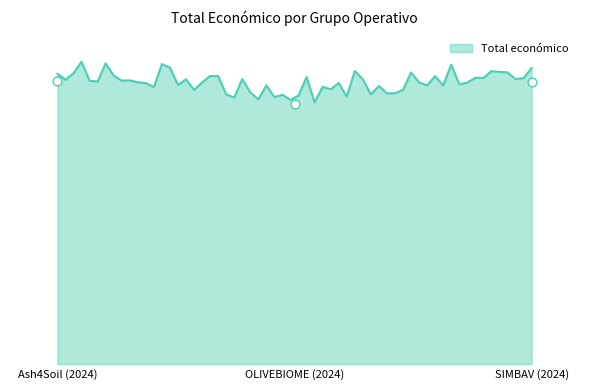

Between SIMBAV (2024) and OLIVEBIOME (2024), which is larger?

SIMBAV (2024)